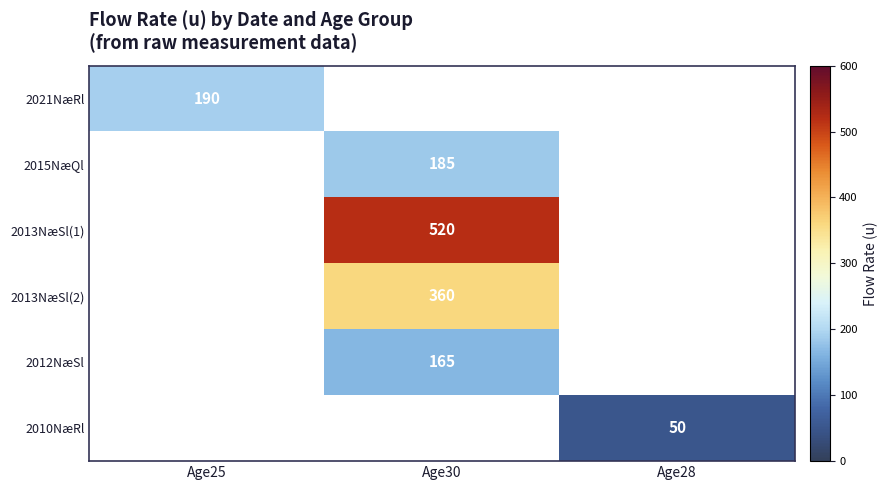

The value of 2013NæSl(1) at Age30 is 329. True or false?

False